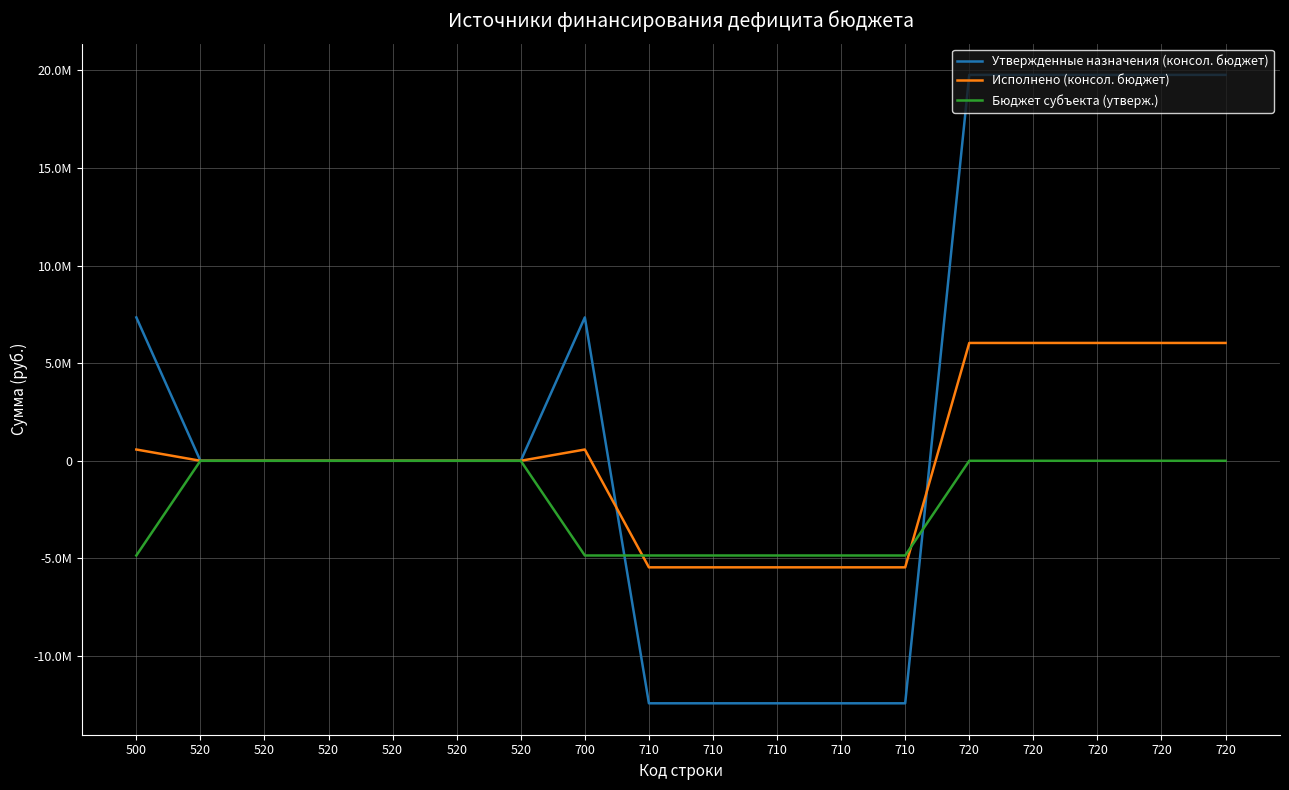

What are all the series names shown in the legend?

Утвержденные назначения (консол. бюджет), Исполнено (консол. бюджет), Бюджет субъекта (утверж.)